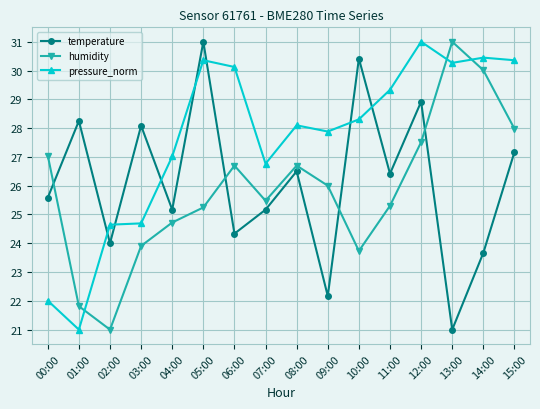

At 15:00, list the series in order from largest to smallest.

pressure_norm, humidity, temperature